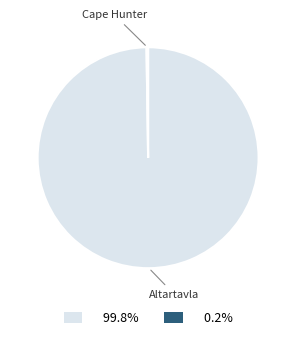

Which slice represents more than half of the pie?

Altartavla